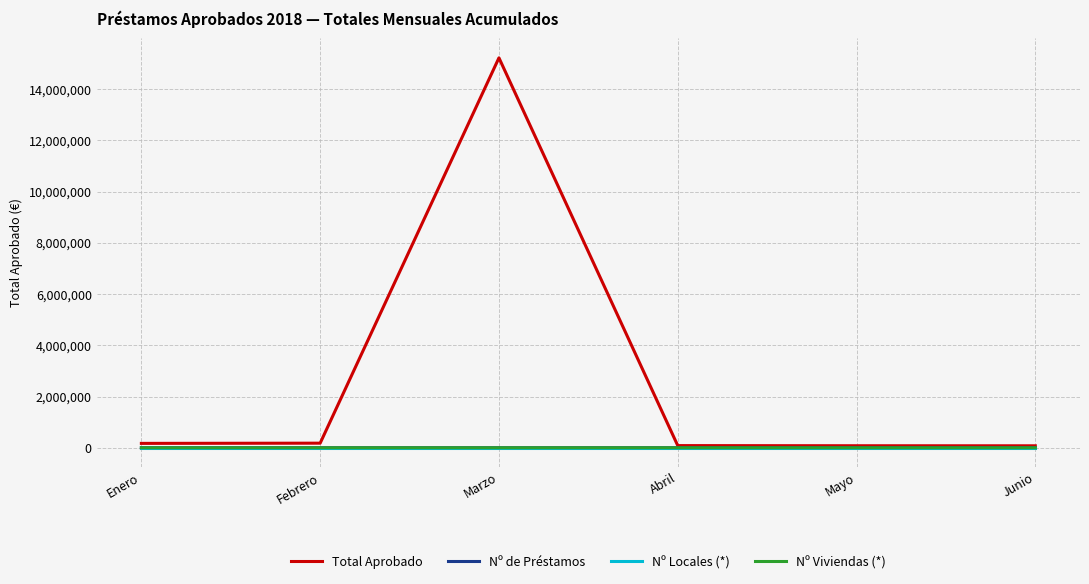

At which category is the sum across all series the highest?

Marzo